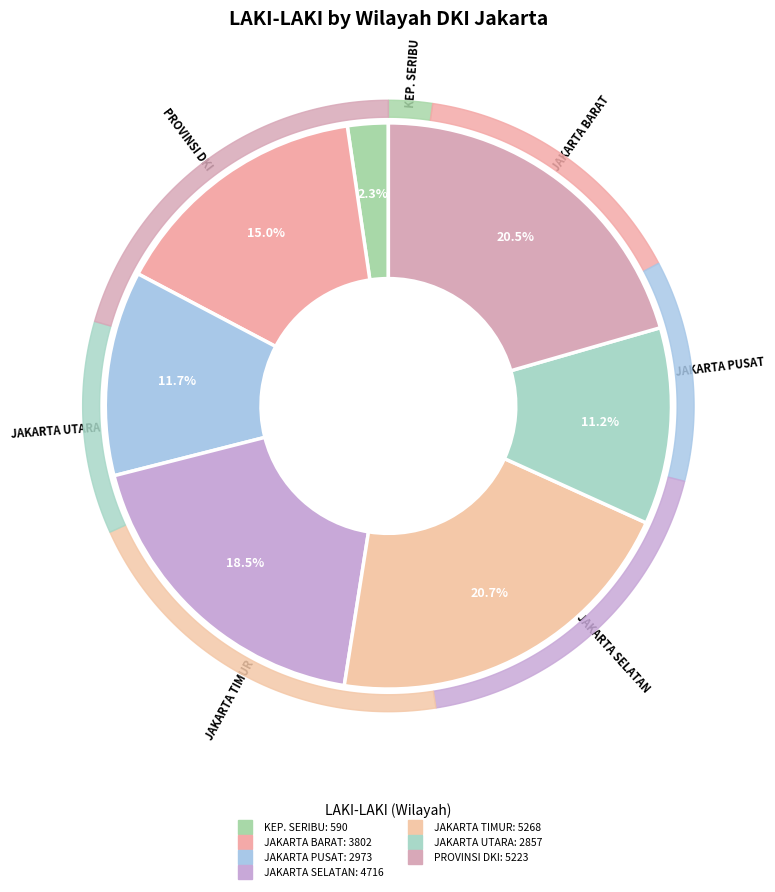

What percentage do KOTA ADMINISTRASI JAKARTA BARAT and KOTA ADMINISTRASI JAKARTA UTARA together represent?

26.2%